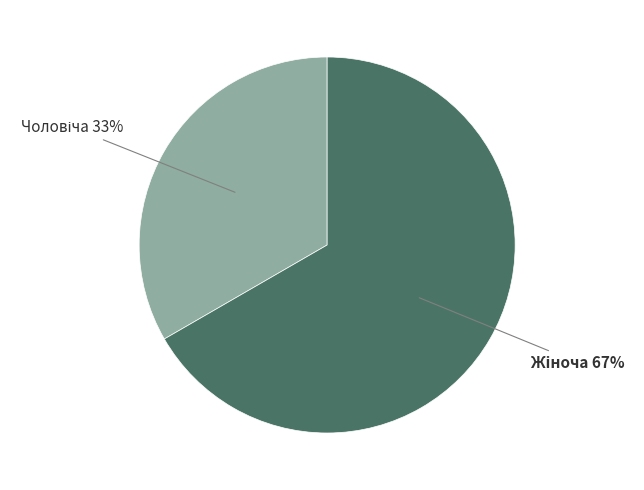

To the nearest percent, what is the average slice percentage?

50%